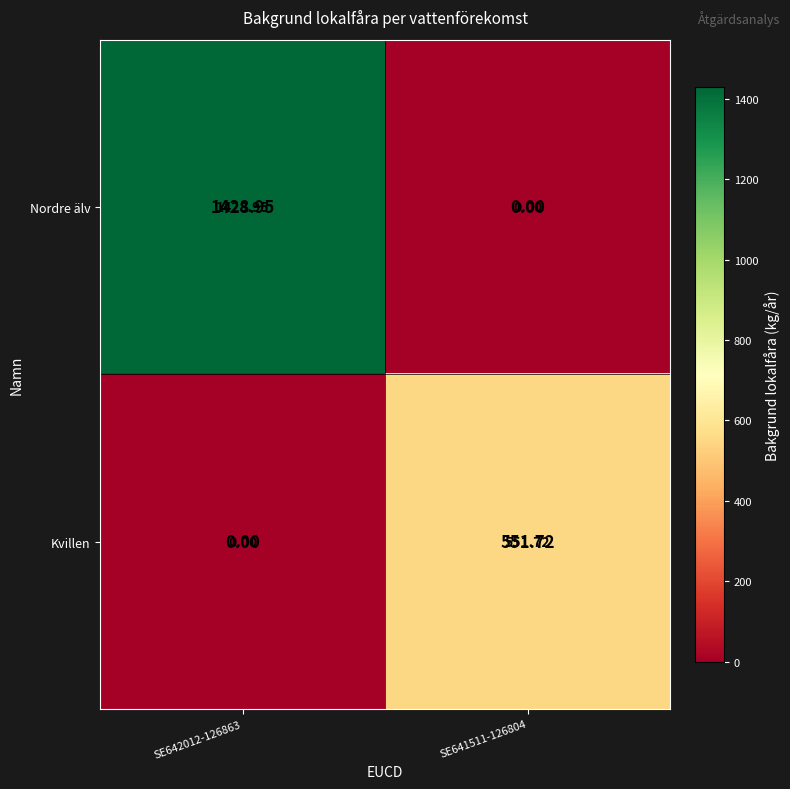

Is the value of Kvillen at SE641511-126804 greater than the value of Nordre älv at SE642012-126863?

No